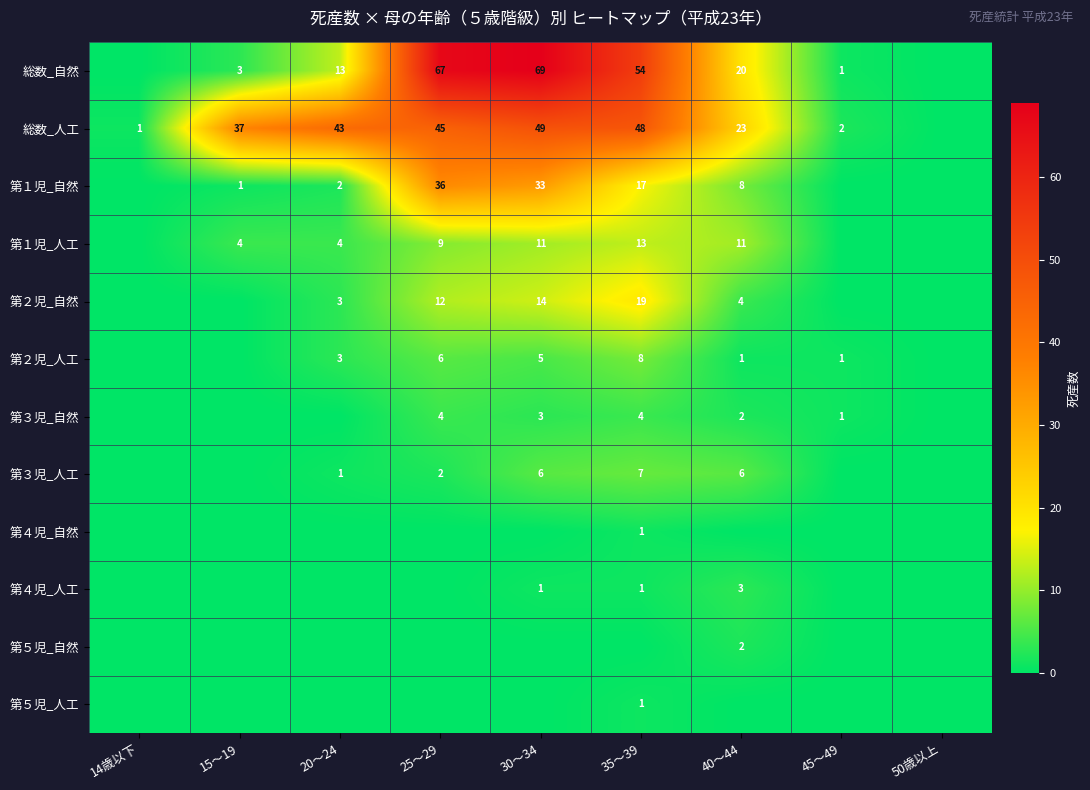

What is the difference between the 第２児_人工 values at 35～39 and 30～34?

3